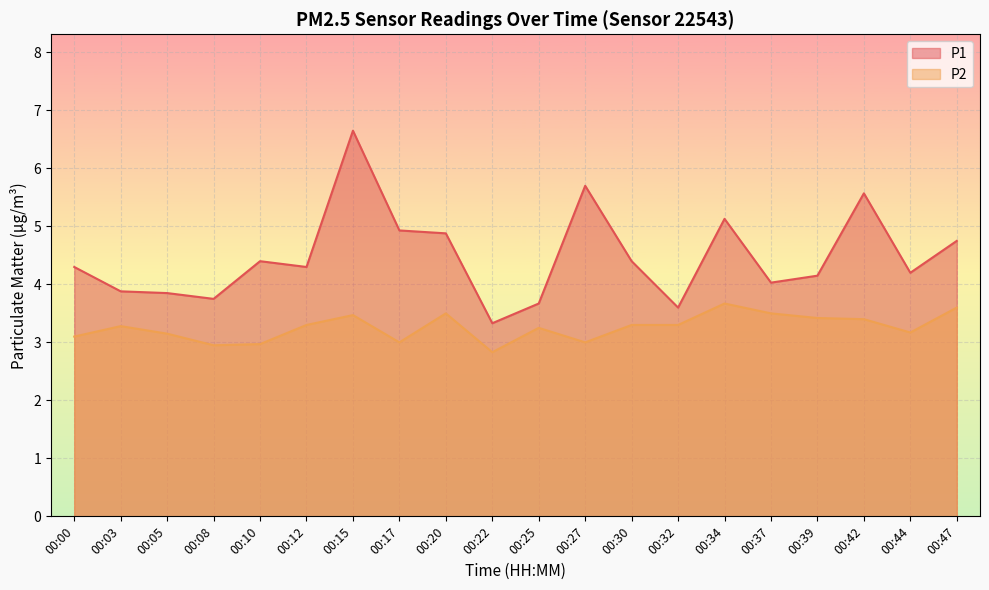

Which category has the highest value in the P2 series?

00:34